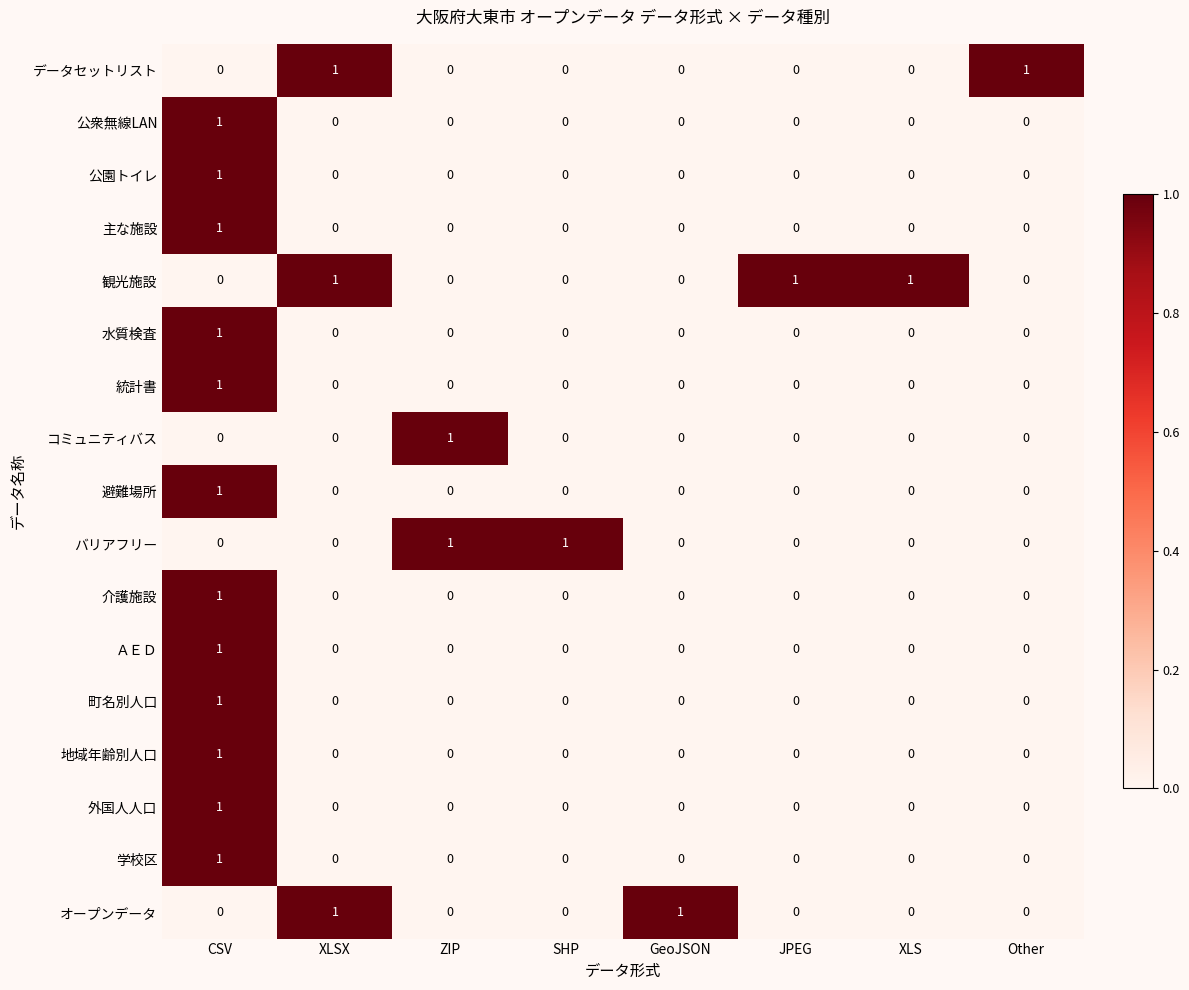

Which series has the largest total across all categories?

観光施設